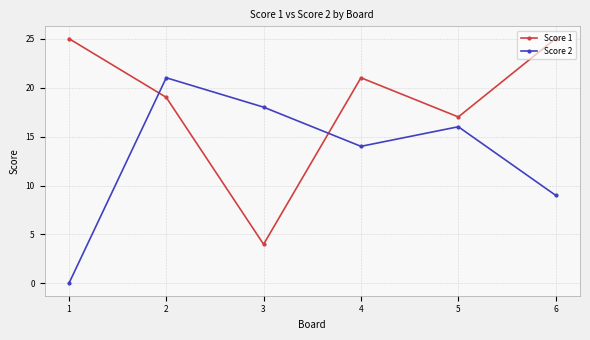

At which label does Score 2 reach its minimum?

1